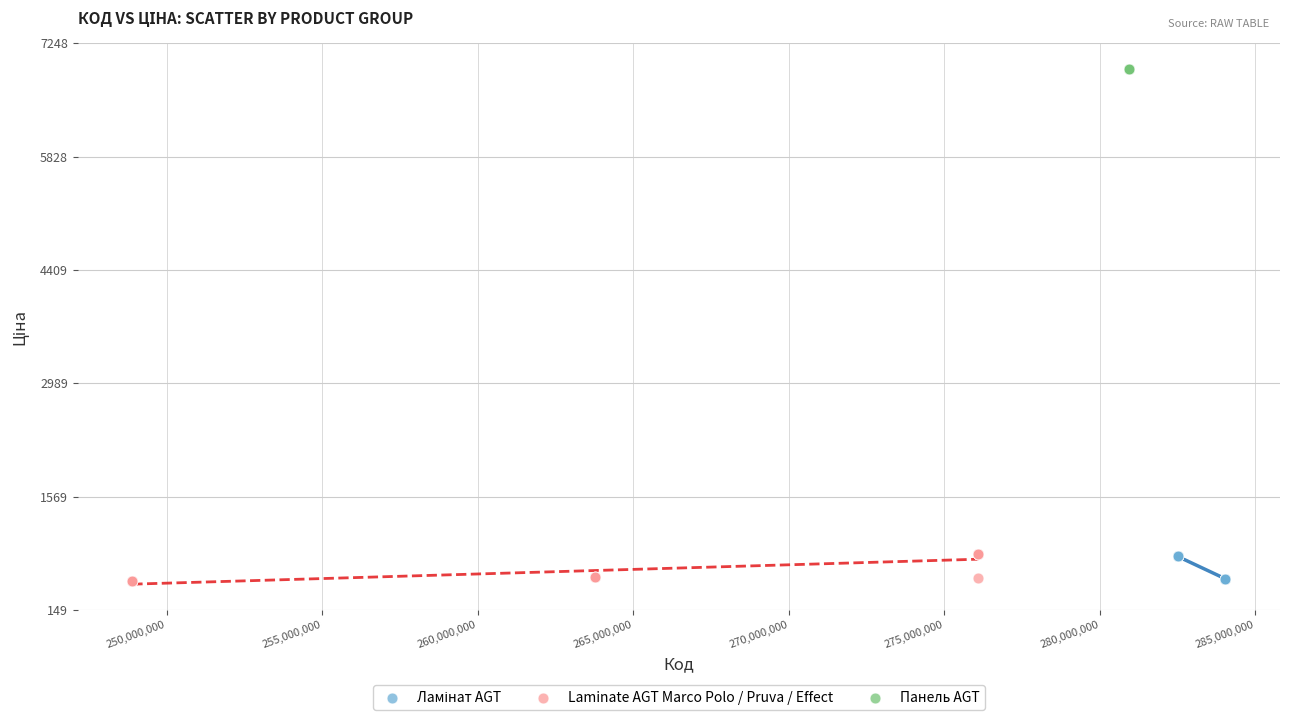

Which series contains the highest Y value?

Панель AGT